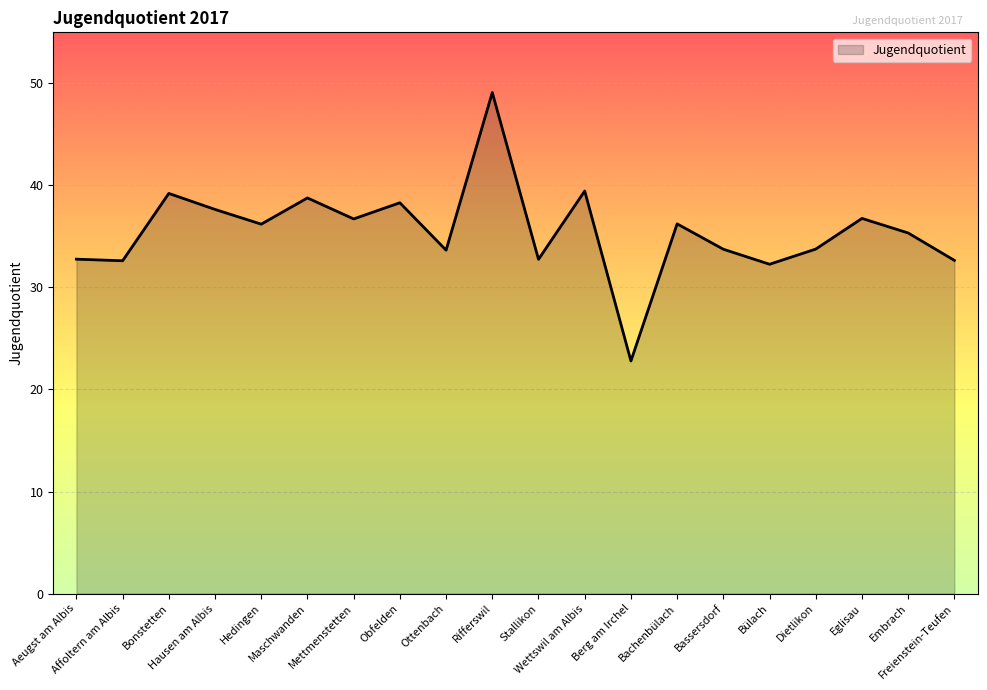

What is the difference between the second highest and minimum values?

16.7